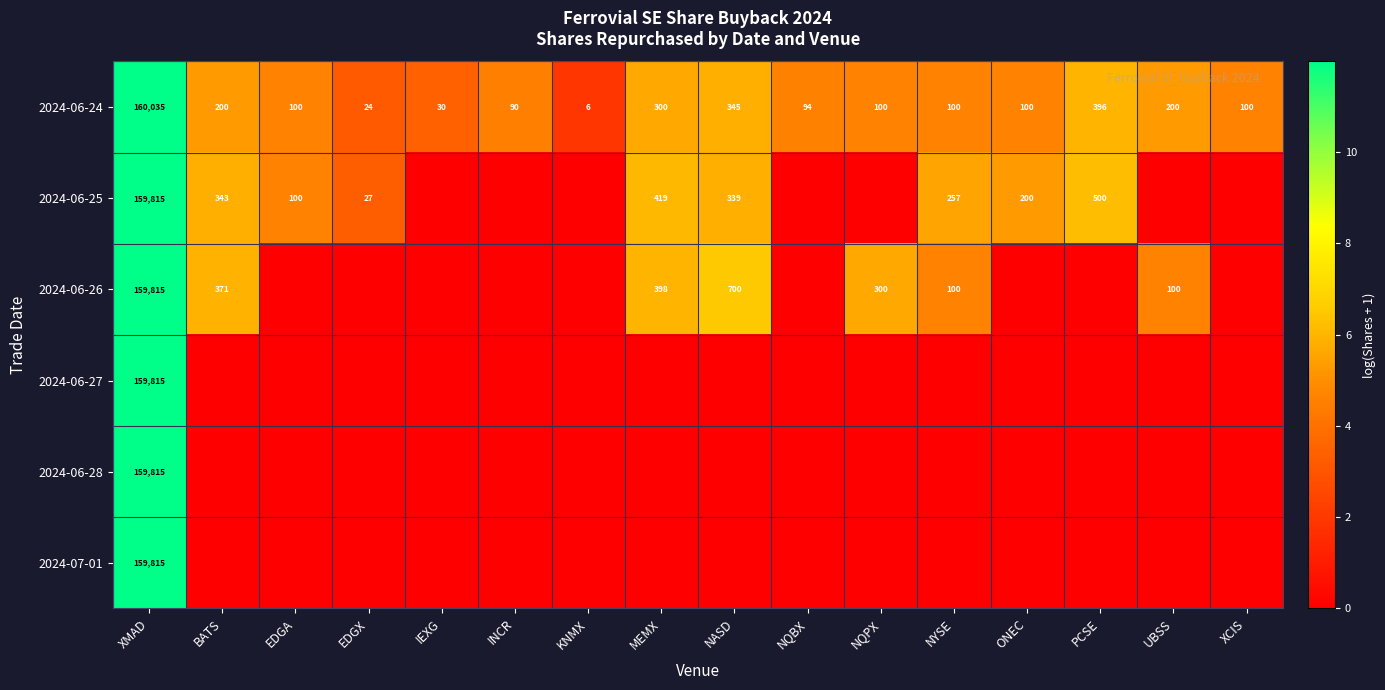

Is it true that 2024-06-25 equals 339 at NASD?

True